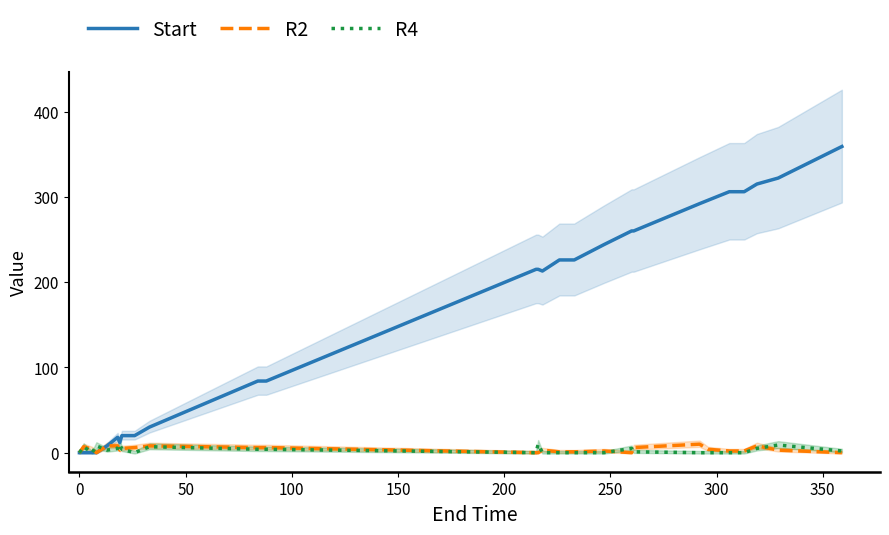

How many interior local valleys does the Start series have?

2